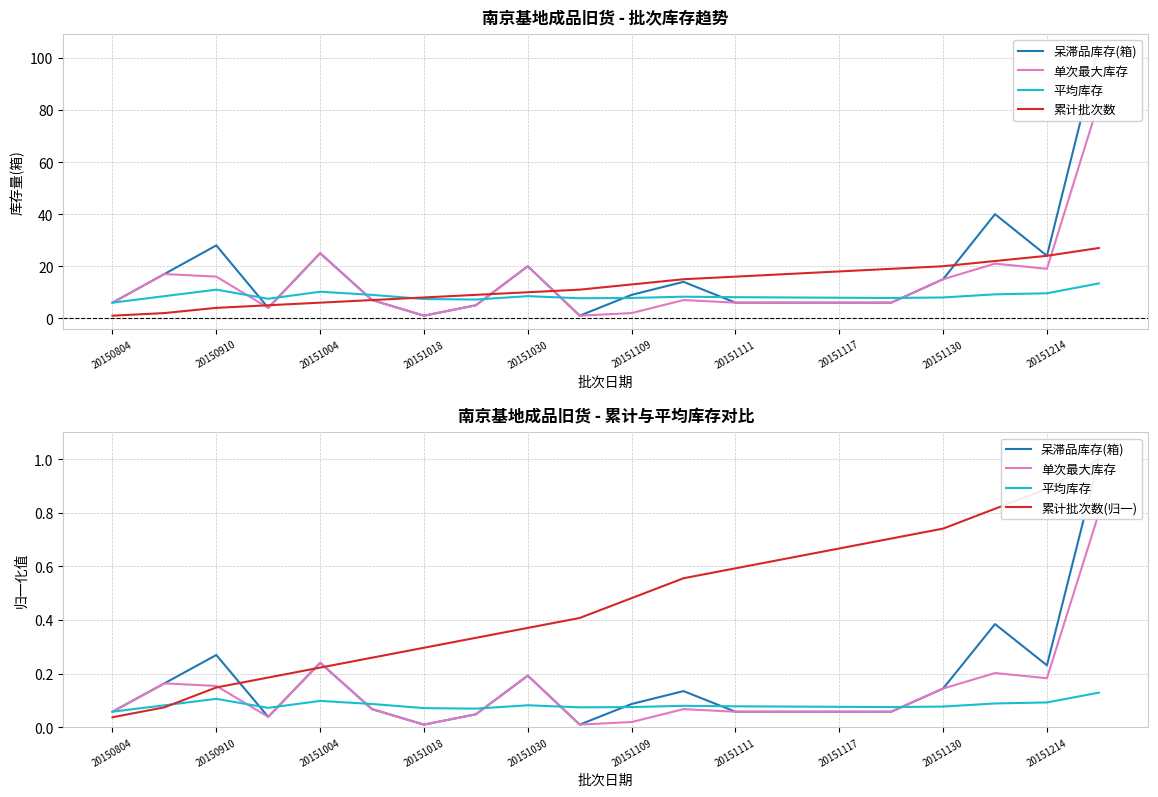

What is the approximate value of 累计批次数 at 15?

19.0